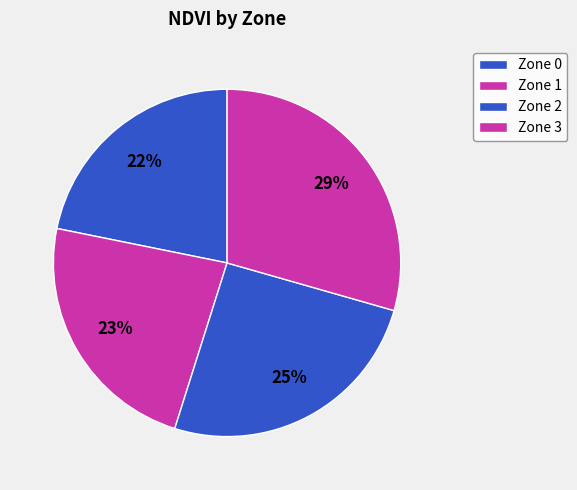

How many slices are in this pie chart?

4